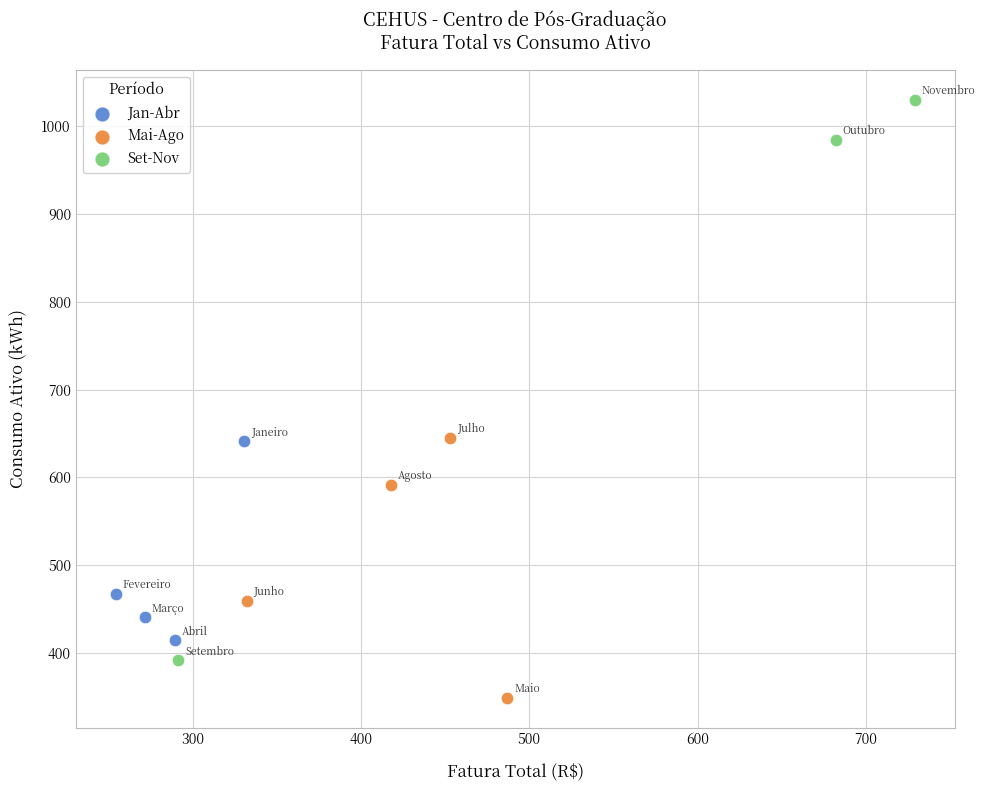

Which series has the widest spread of Y values?

Set-Nov